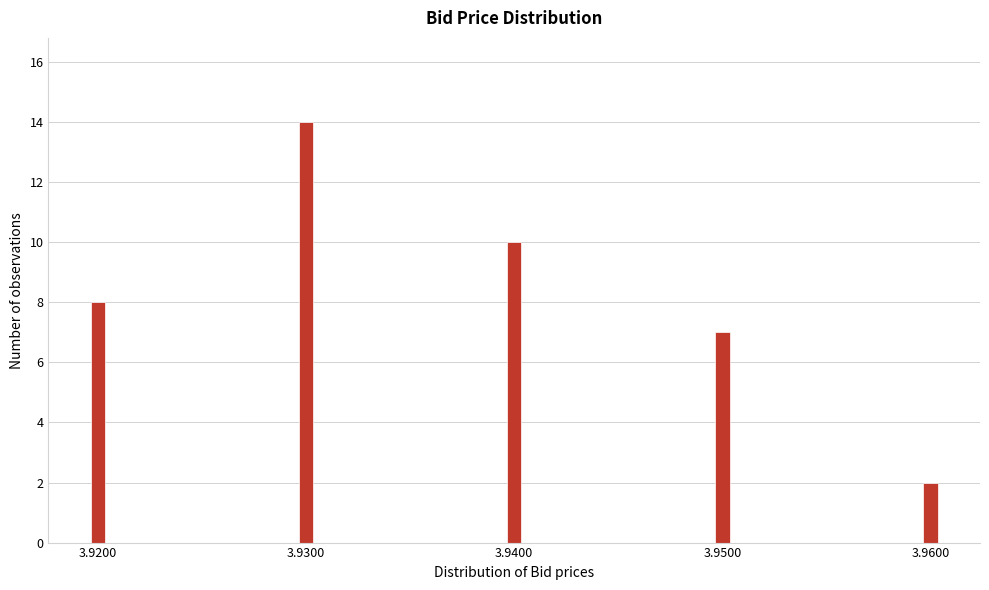

Reading left to right, extract all data points from this chart.

8	14	10	7	2